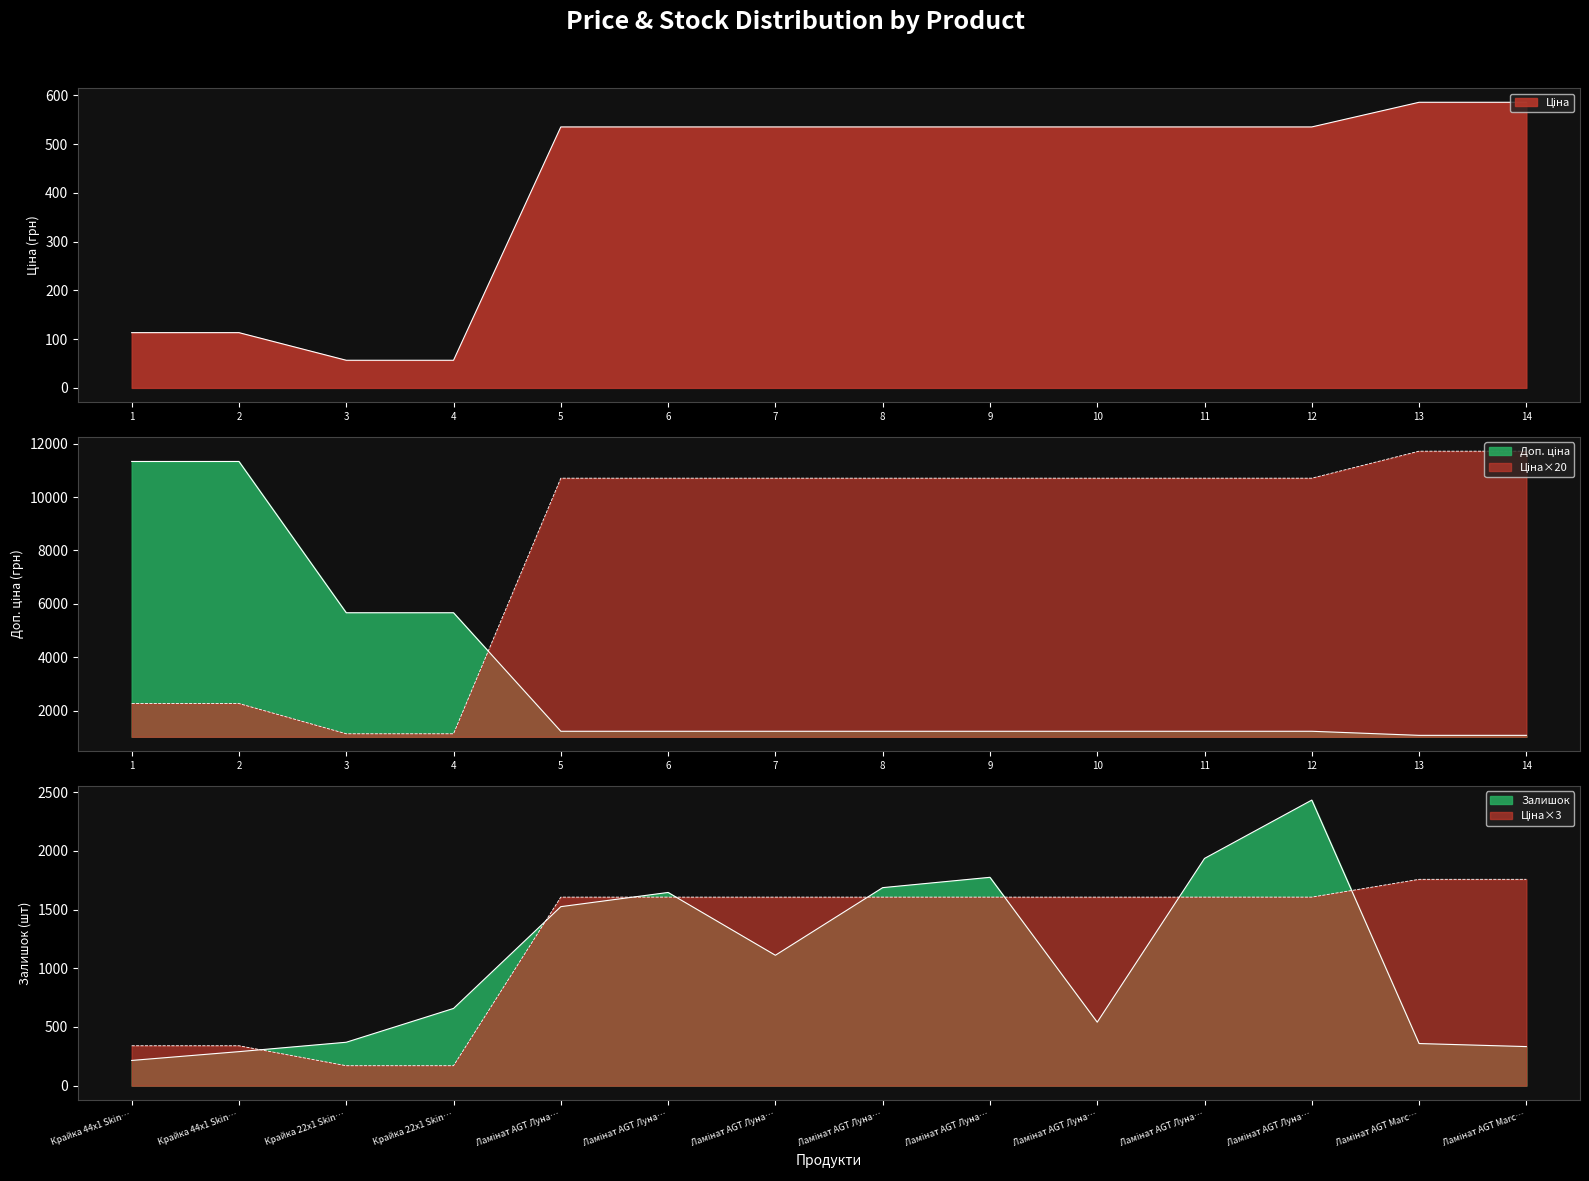

After their last crossing, which series has the higher values: Залишок or Ціна?

Ціна